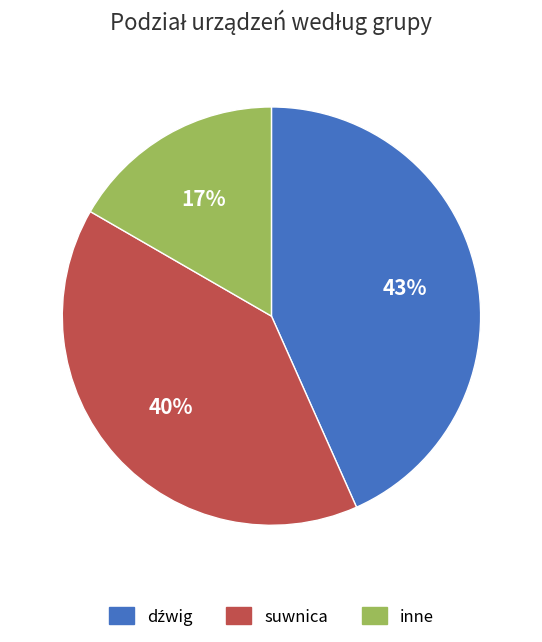

Does inne account for over 50% of the chart?

No